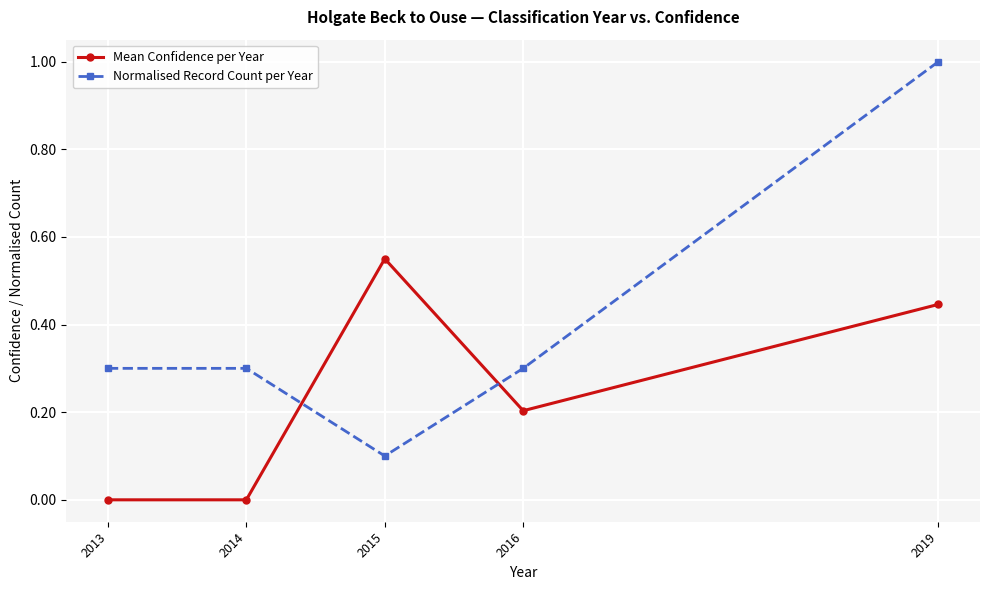

At which category does the chart reach its peak across all series?

2019